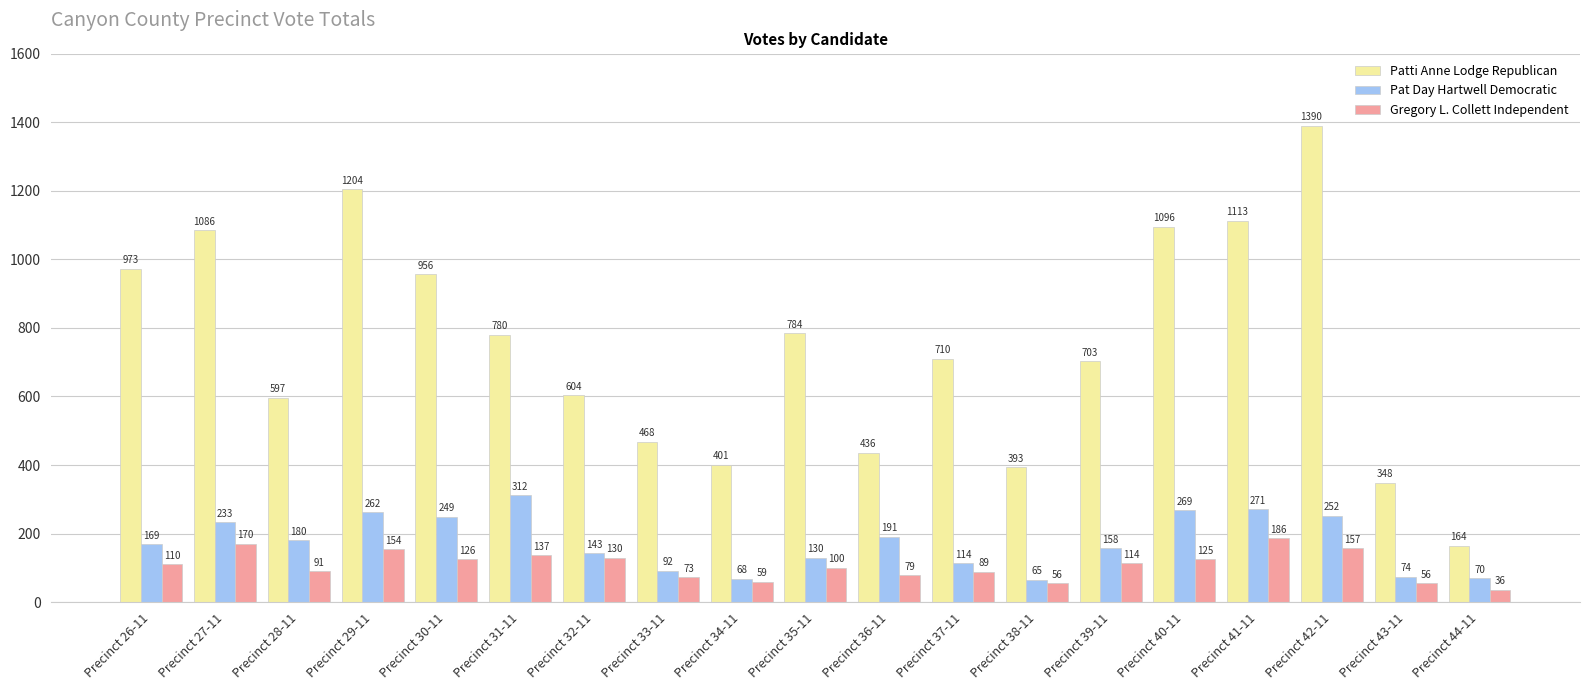

What is the difference between the maximum and minimum values in the Patti Anne Lodge Republican series?

1226